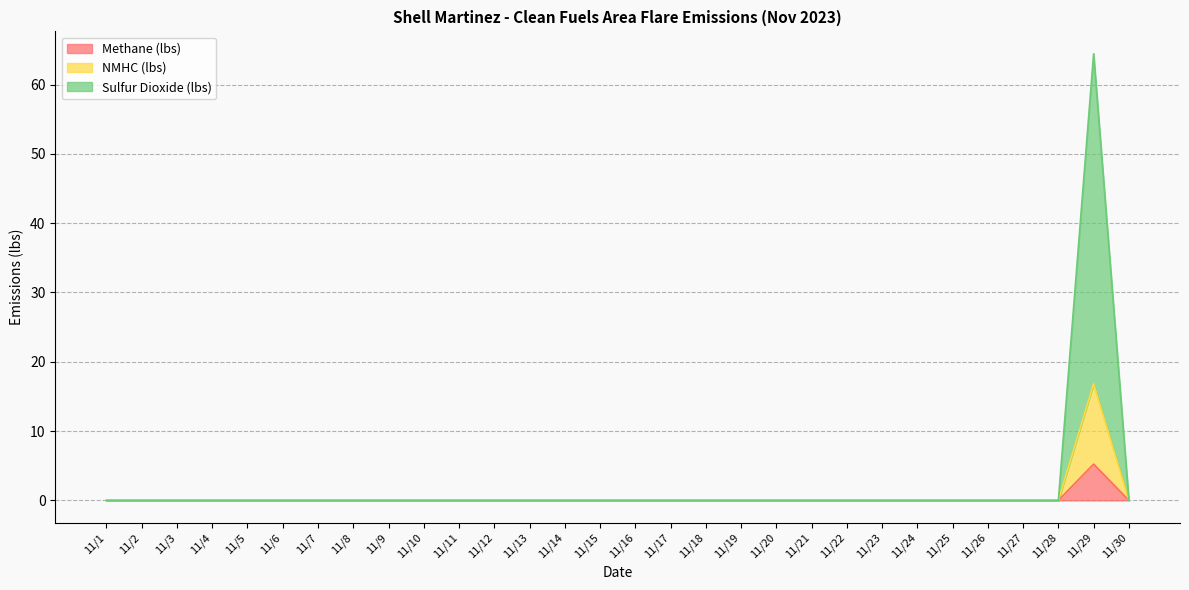

How many NMHC (lbs) values are between 0 and 1?

29